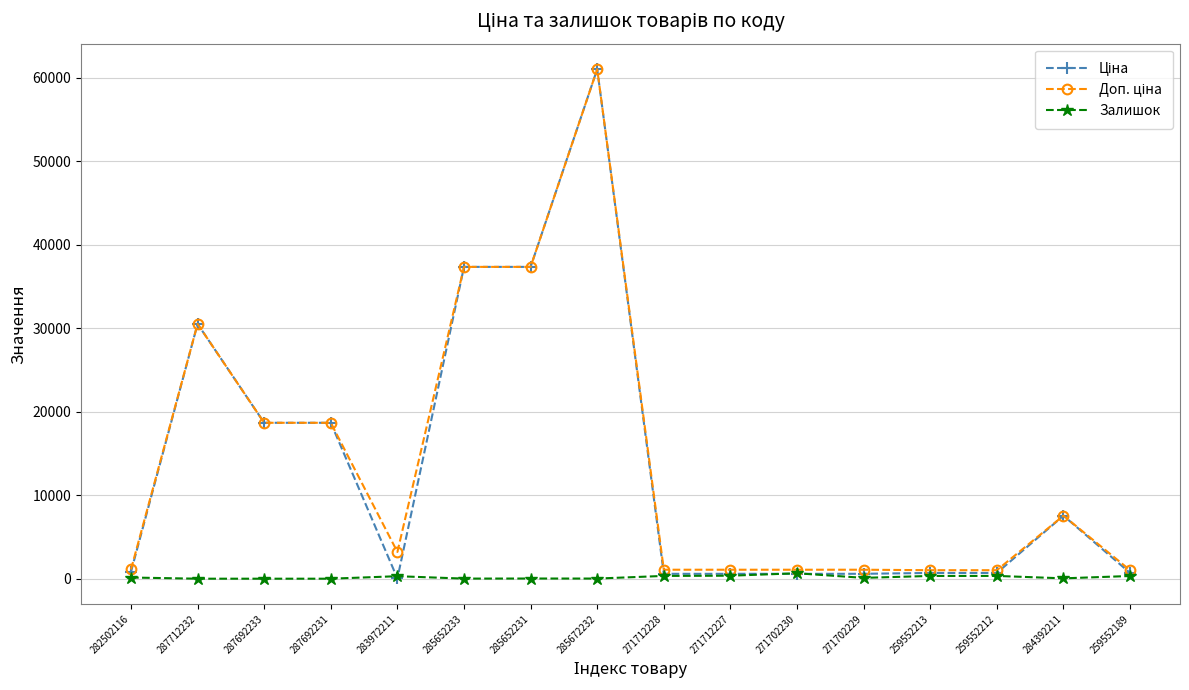

True or false: Залишок has a value of 21.0 at 285652231.

True